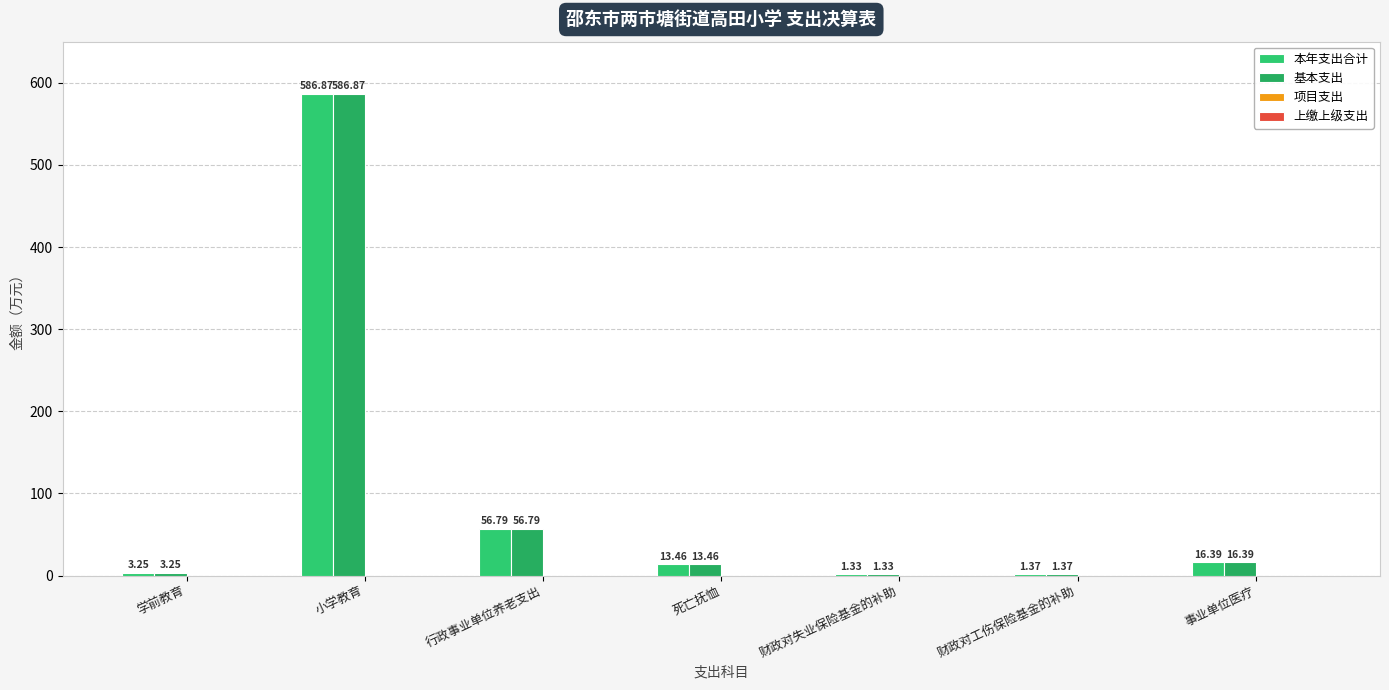

What is the total value across all series at 小学教育?

1173.7